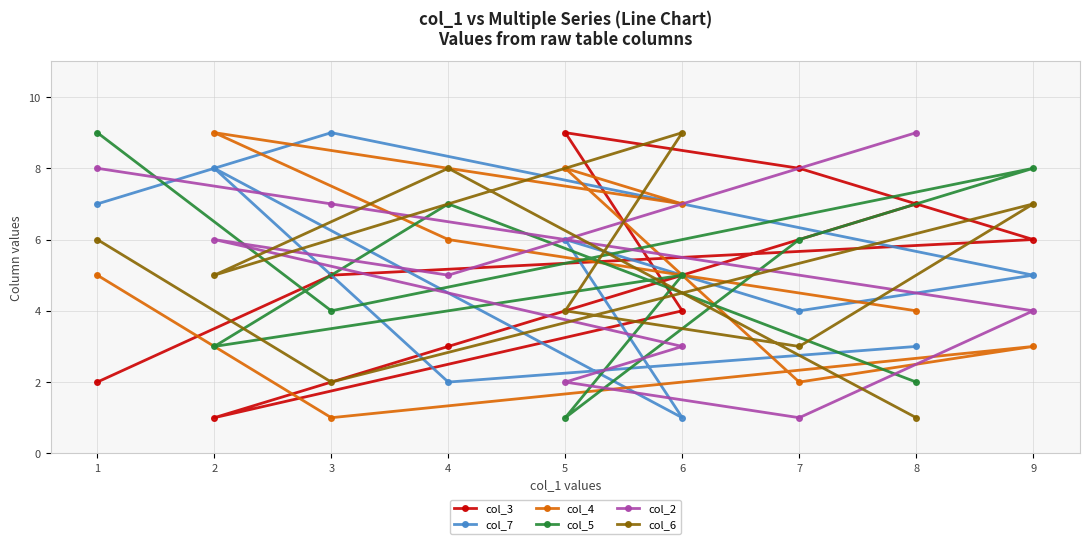

Where is the first local minimum for col_2?

7